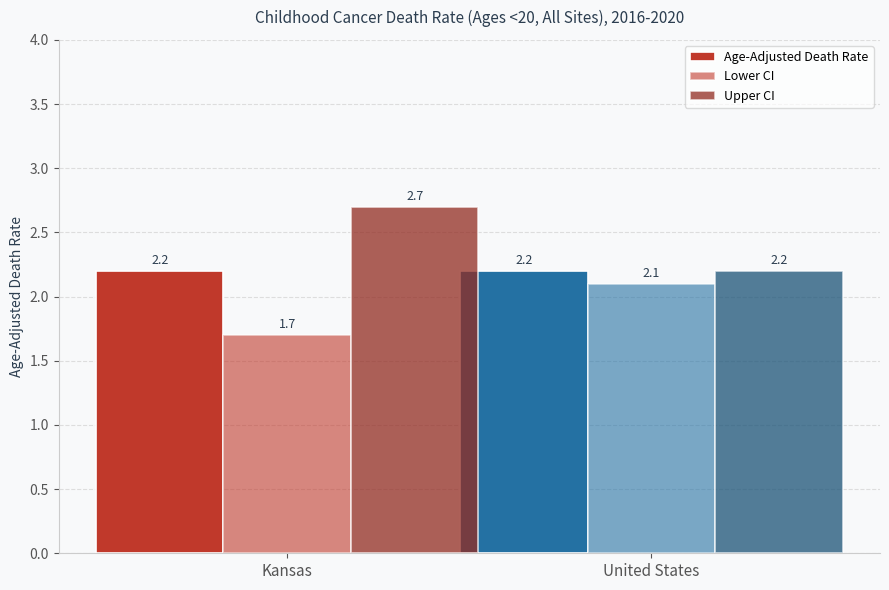

Count the number of categories in the chart.

2